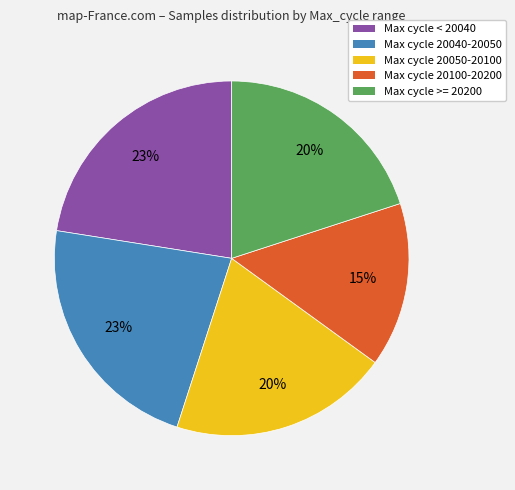

Does any single category account for the majority?

No